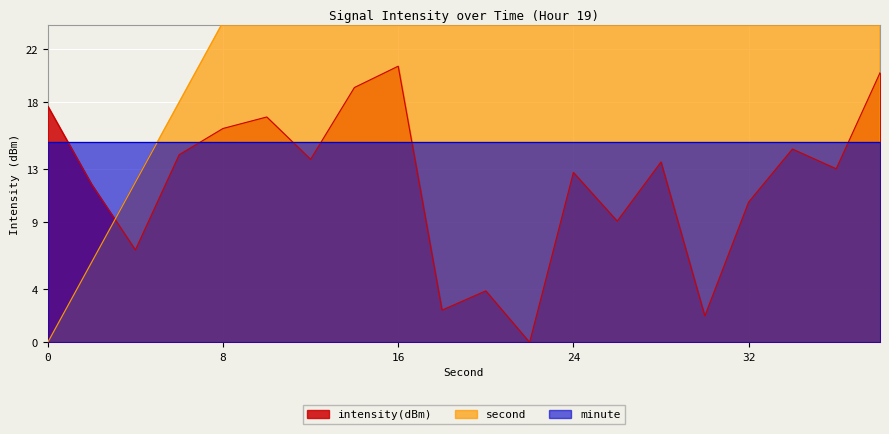

Which series changed the most between 4 and 16?

second